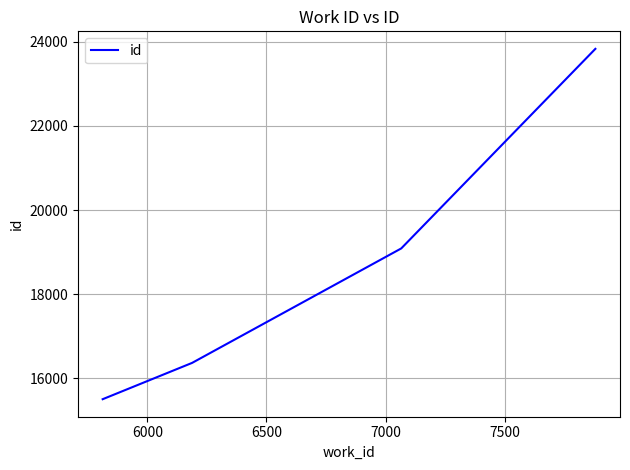

What is the difference between the maximum and minimum values?

8328